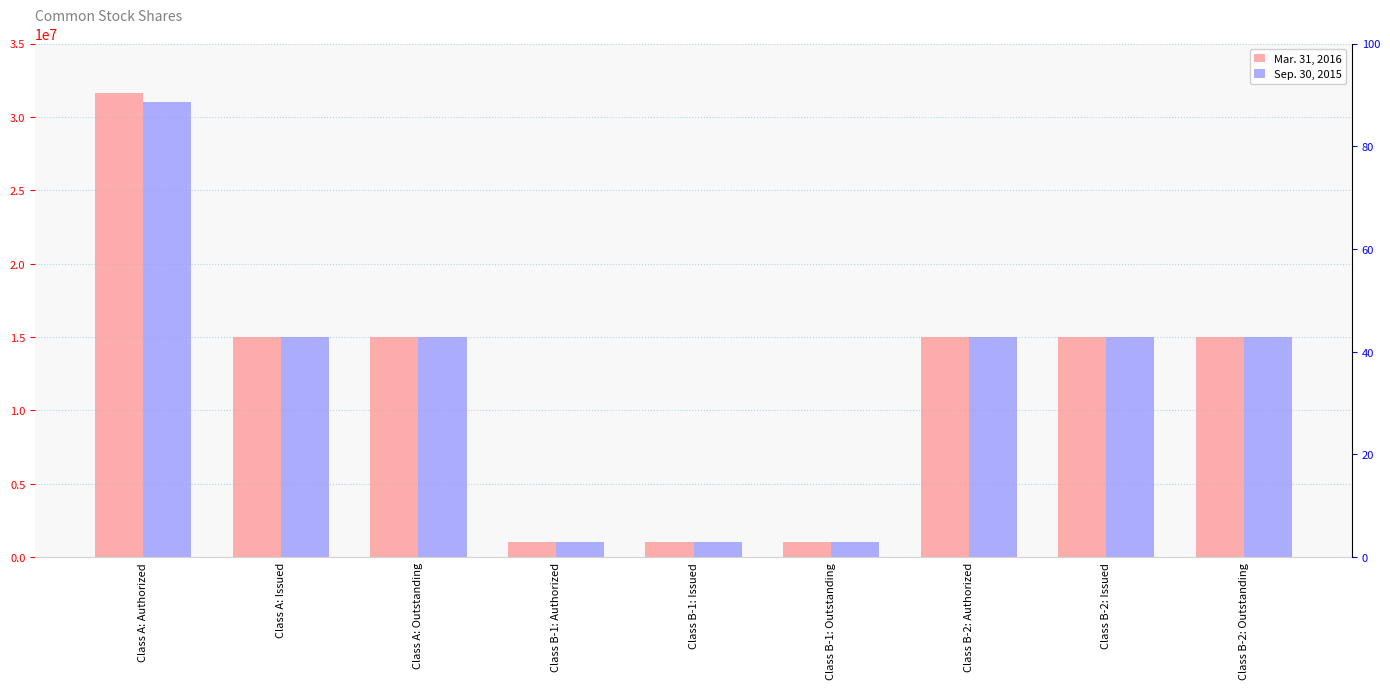

Where is Mar. 31, 2016 nearest to the value 16300000?

Class A: Issued